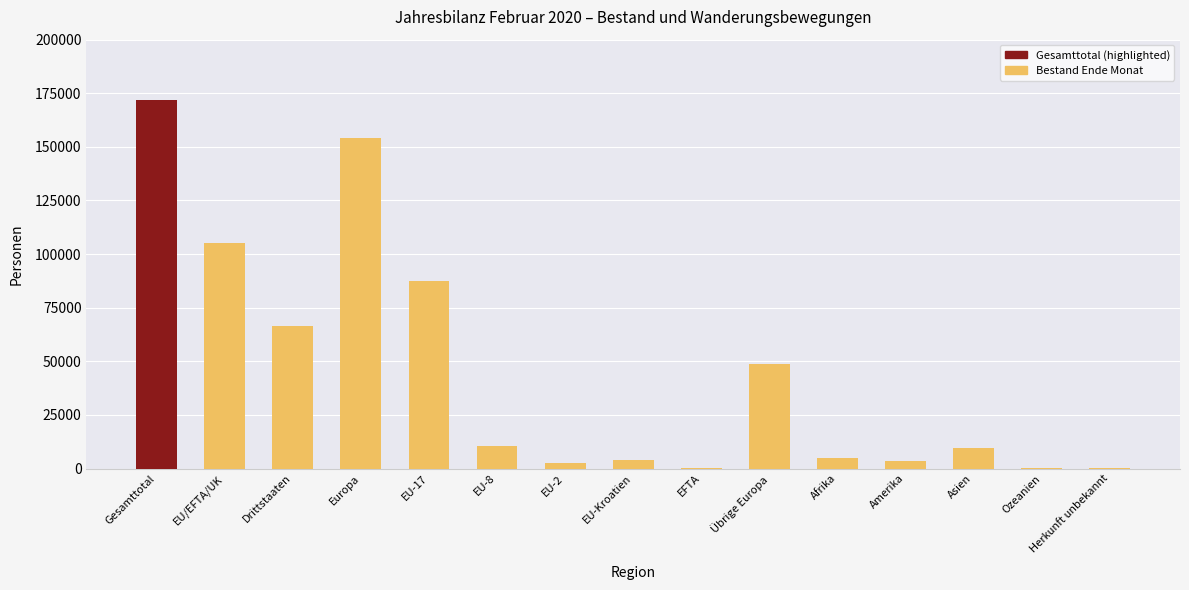

At which label is the value closest to 85905?

EU-17